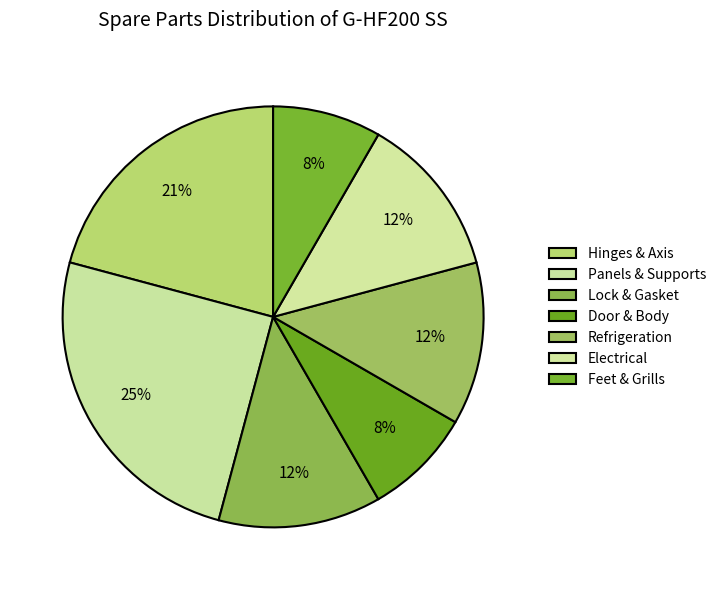

How many segments does this pie chart have?

7